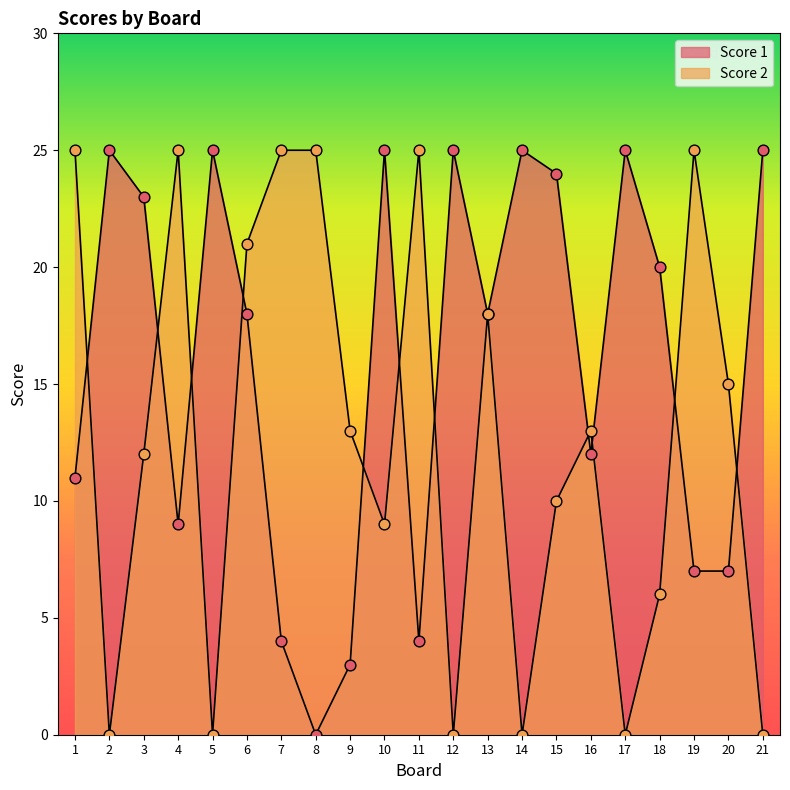

Which series has the largest total across all categories?

Score 1